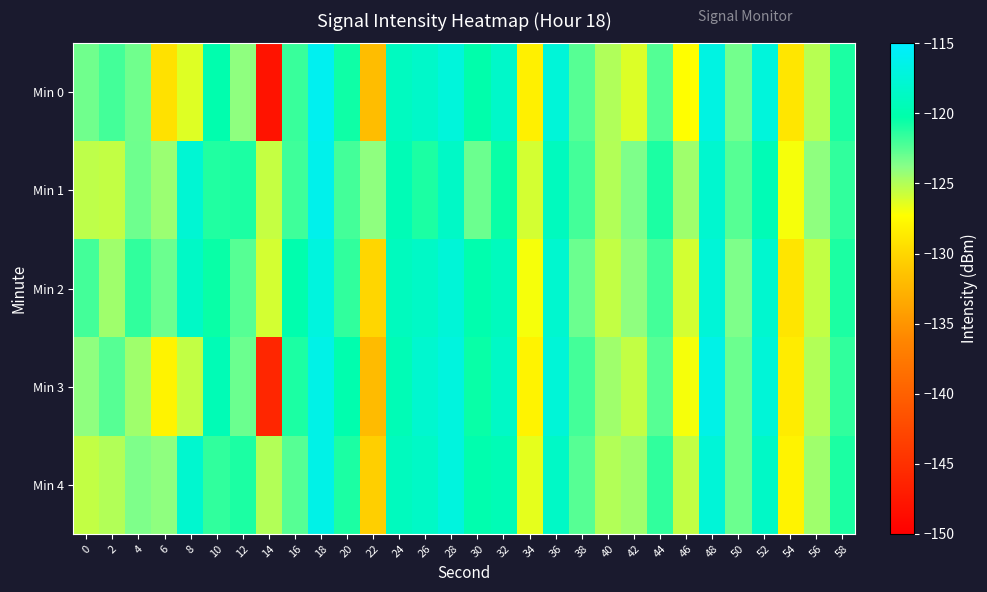

Rank the series at 48 from lowest to highest value.

Min 1, Min 2, Min 4, Min 0, Min 3